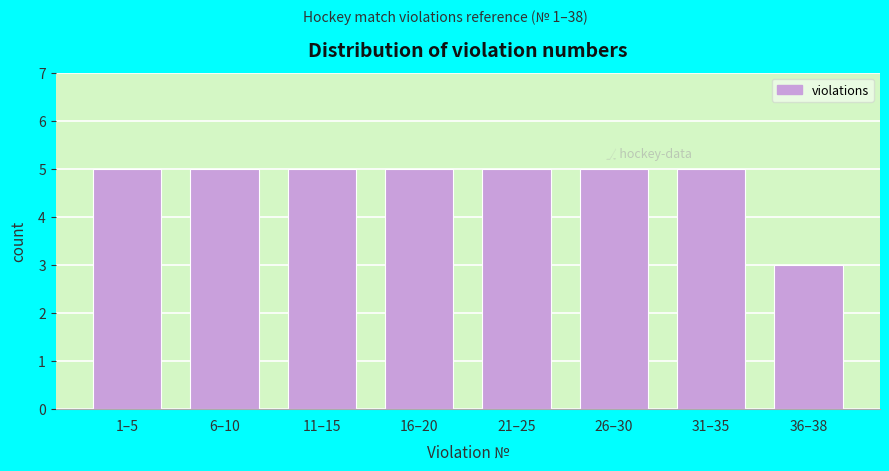

Reading left to right, what are all the values shown in this chart?

5	5	5	5	5	5	5	3